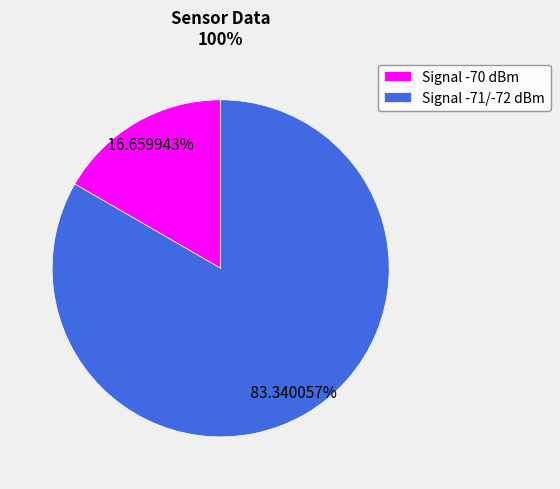

How many segments does this pie chart have?

2